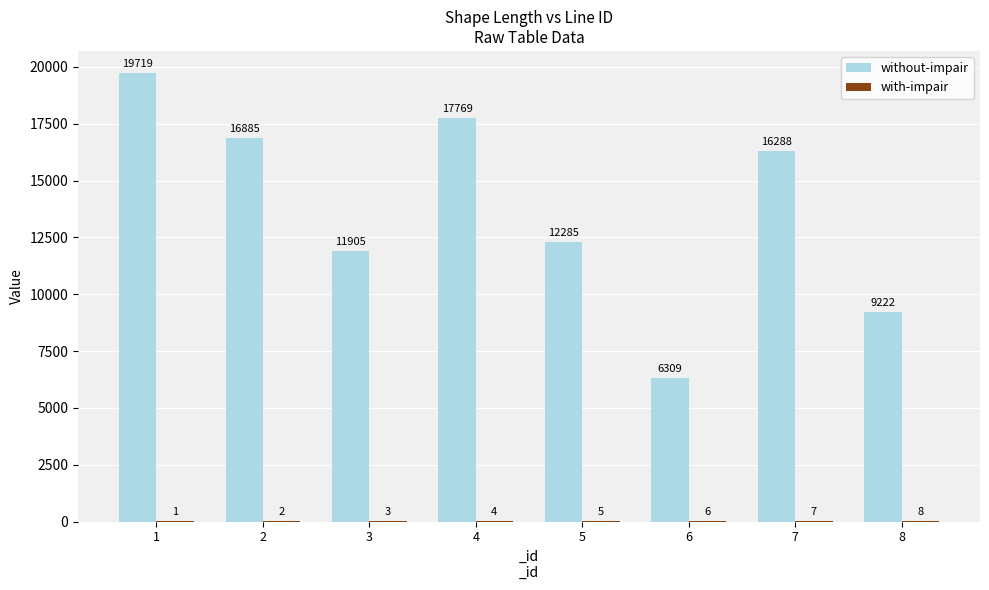

Is it true that without-impair equals 10028.7 at 6?

False